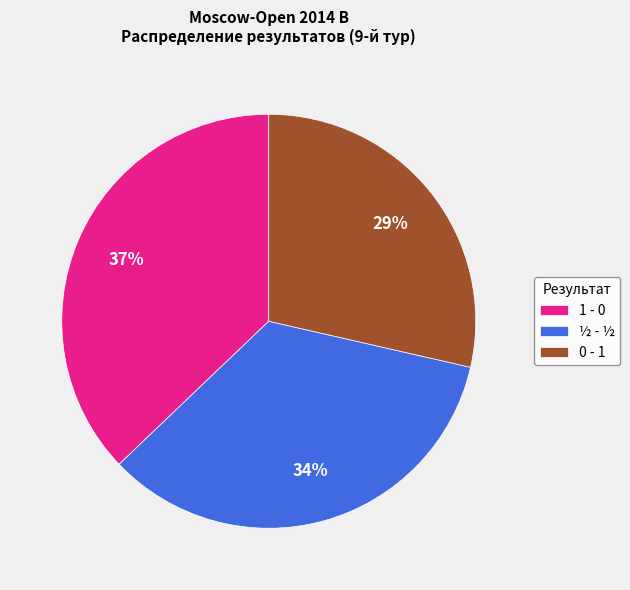

Rank the categories by value from highest to lowest.

1 - 0, ½ - ½, 0 - 1